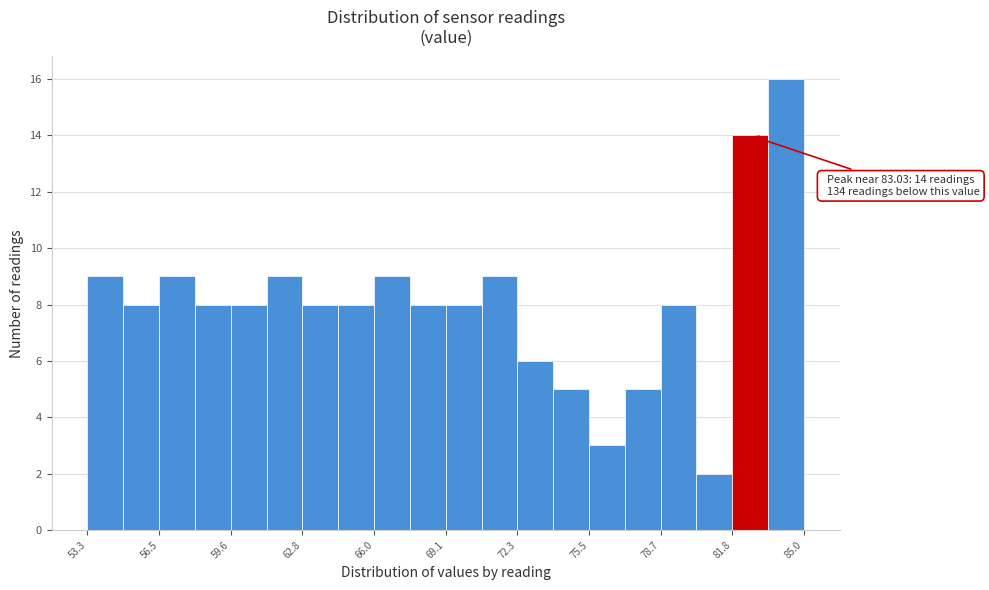

Around what value on the x-axis is the tallest bar? Give the approximate position of its centre, as read against the axis.

84.0